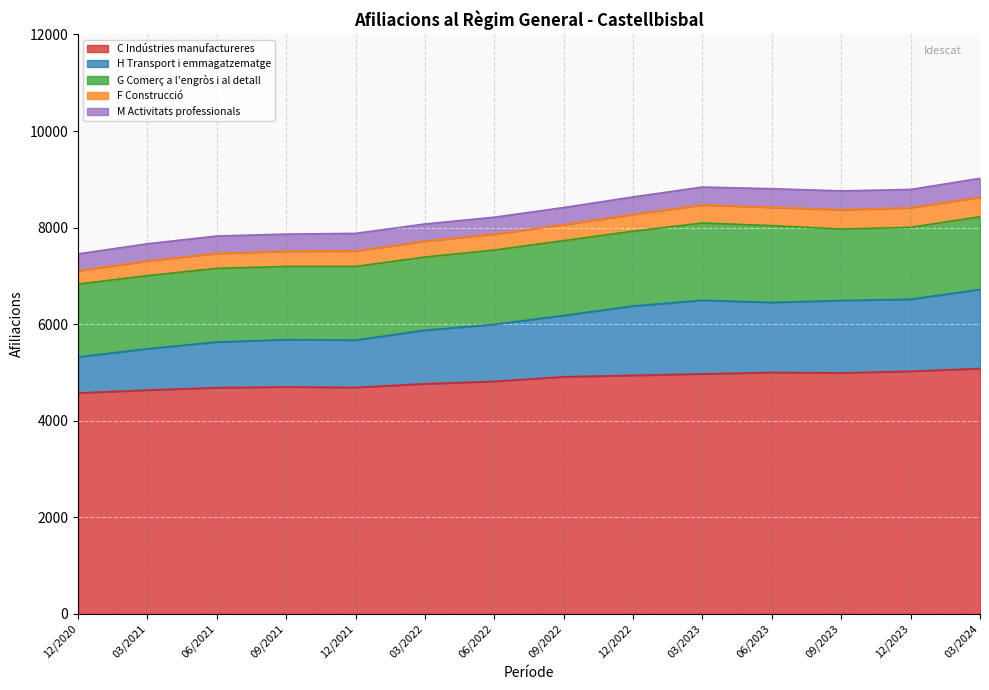

Which series has the largest total across all categories?

C Indústries manufactureres